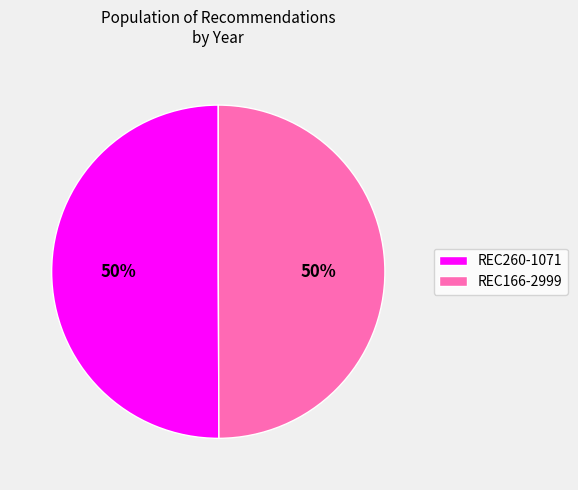

What percentage is the REC260-1071 slice, to the nearest percent?

50%